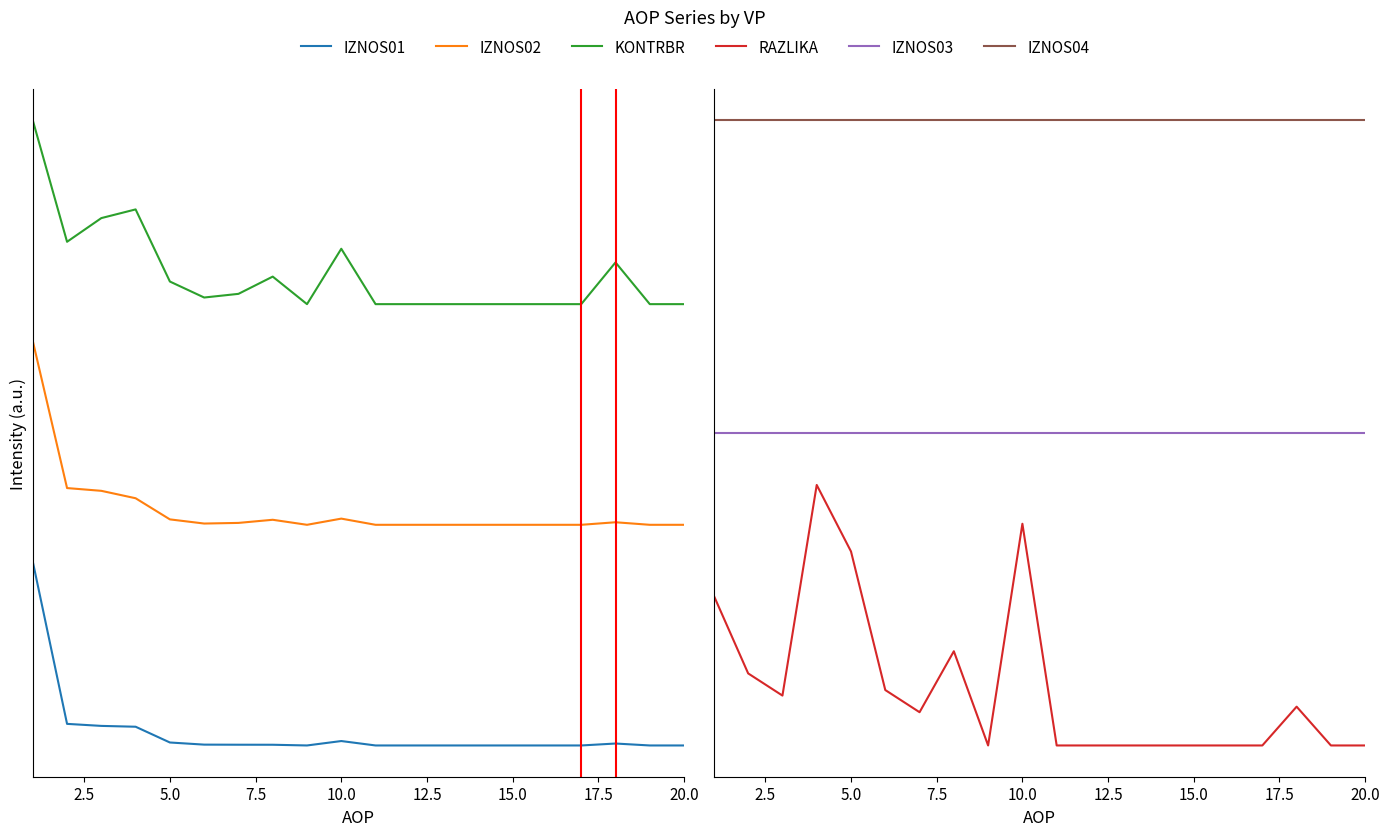

What is the difference between the maximum and minimum values in the IZNOS02 series?

1.0